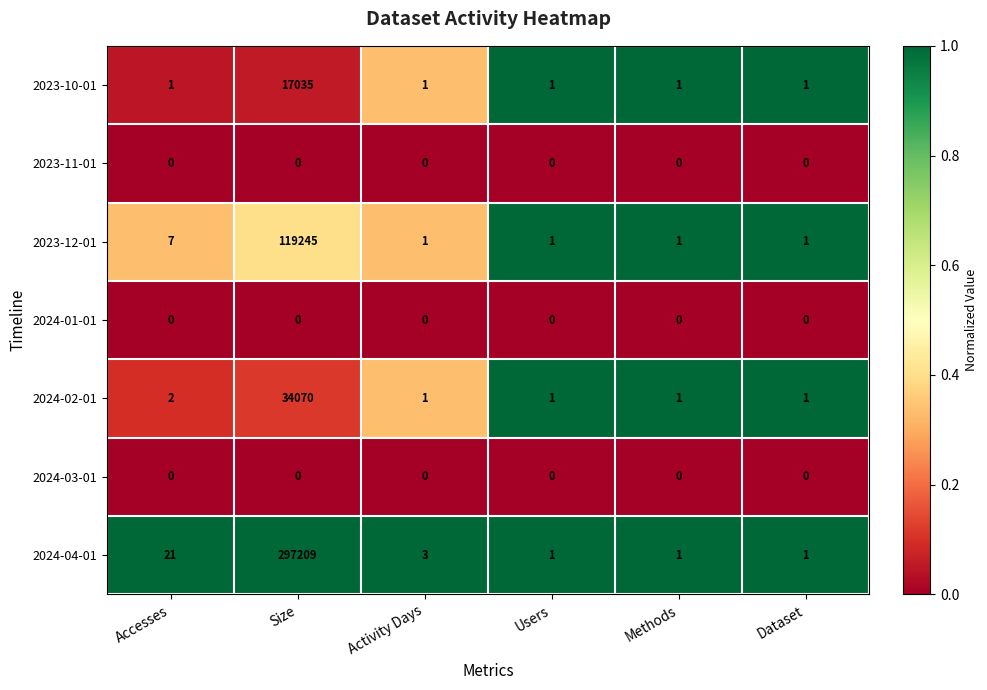

At which category is the sum across all series the highest?

Size